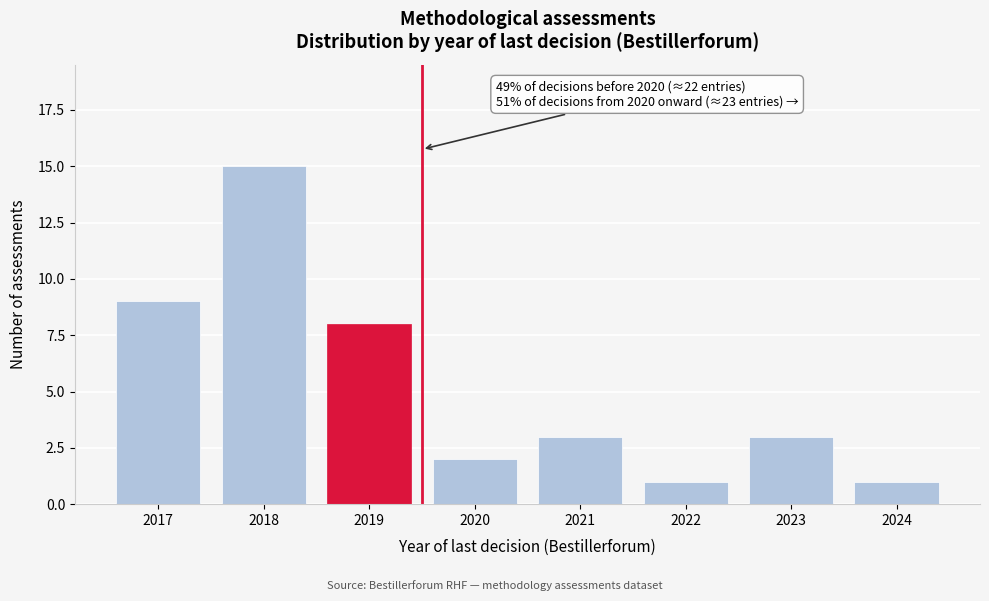

Reading left to right, what are all the values shown in this chart?

2017=9	2018=15	2019=8	2020=2	2021=3	2022=1	2023=3	2024=1